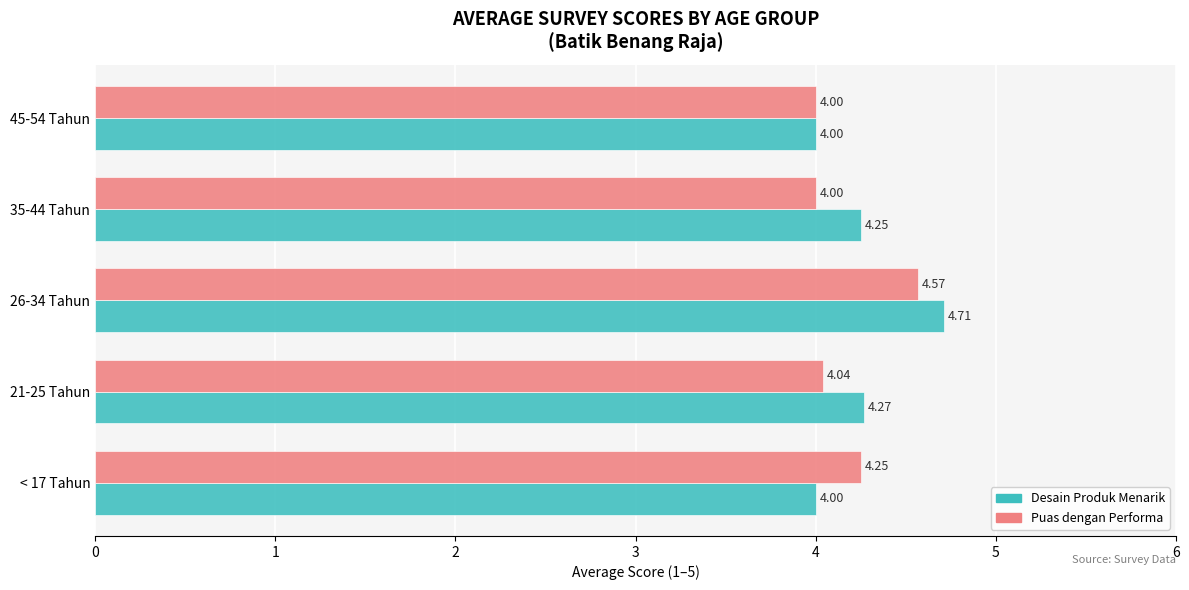

Rank the series by their maximum value, from lowest to highest.

Puas dengan Performa, Desain Produk Menarik